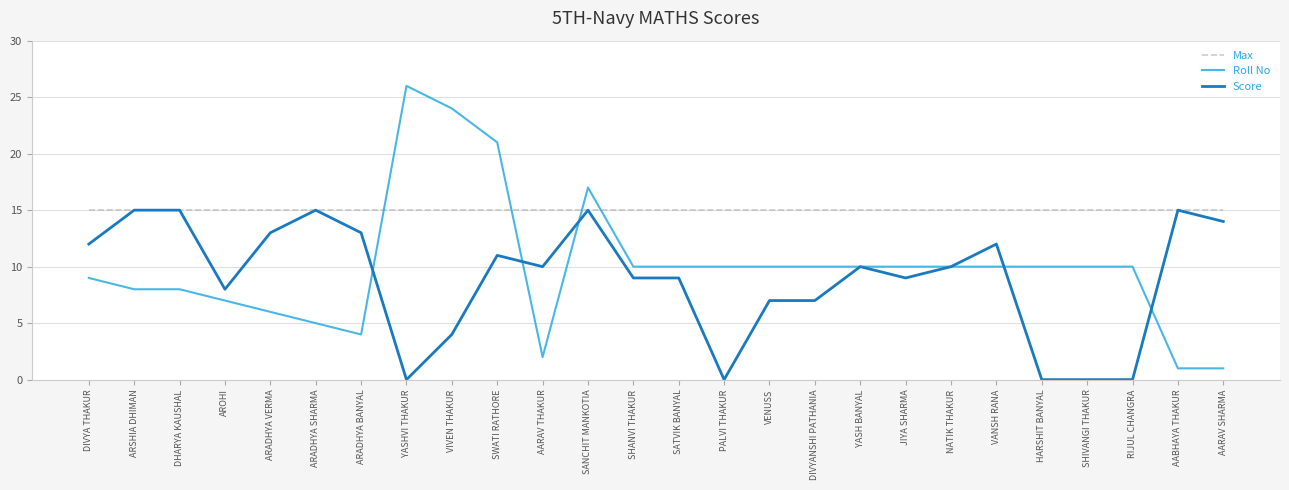

How many lines are shown in the chart?

3